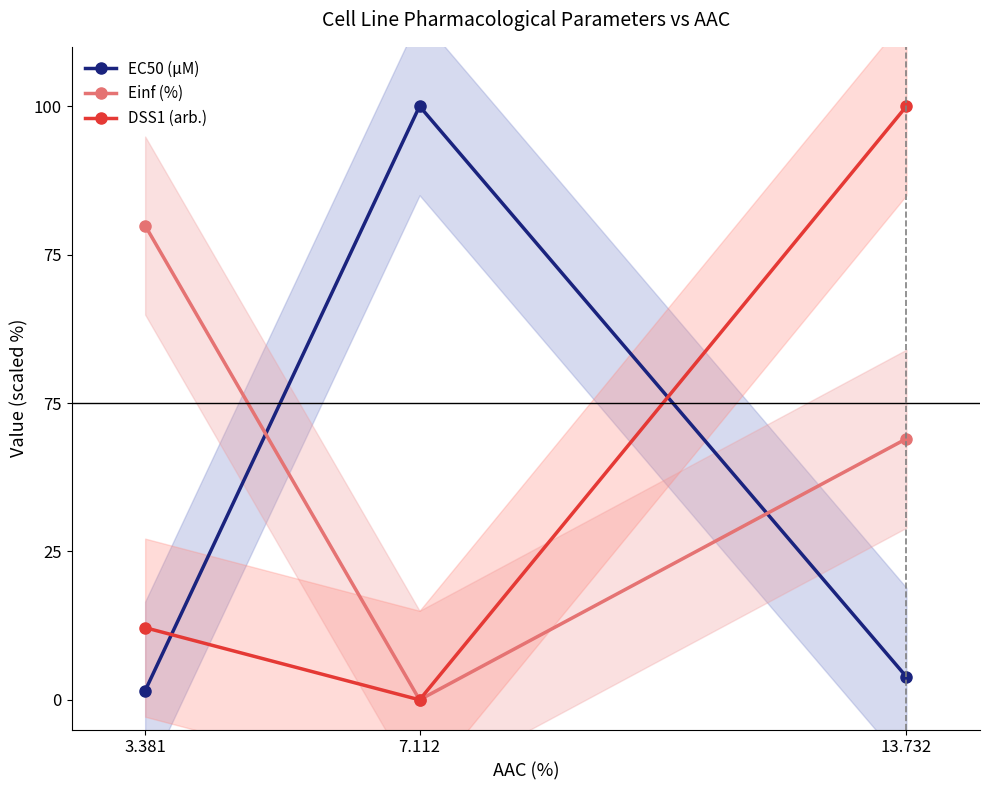

Rank the categories by EC50 (µM) value from highest to lowest.

7.112, 13.732, 3.381